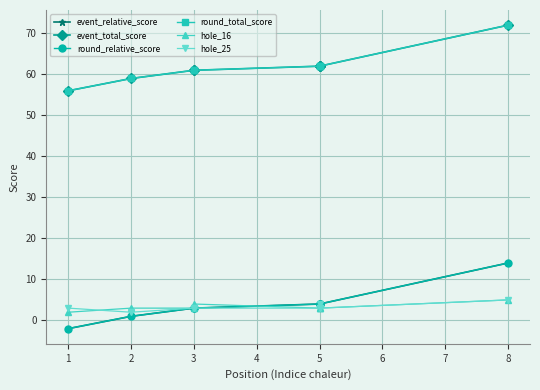

True or false: event_total_score and round_relative_score cross at least once.

False